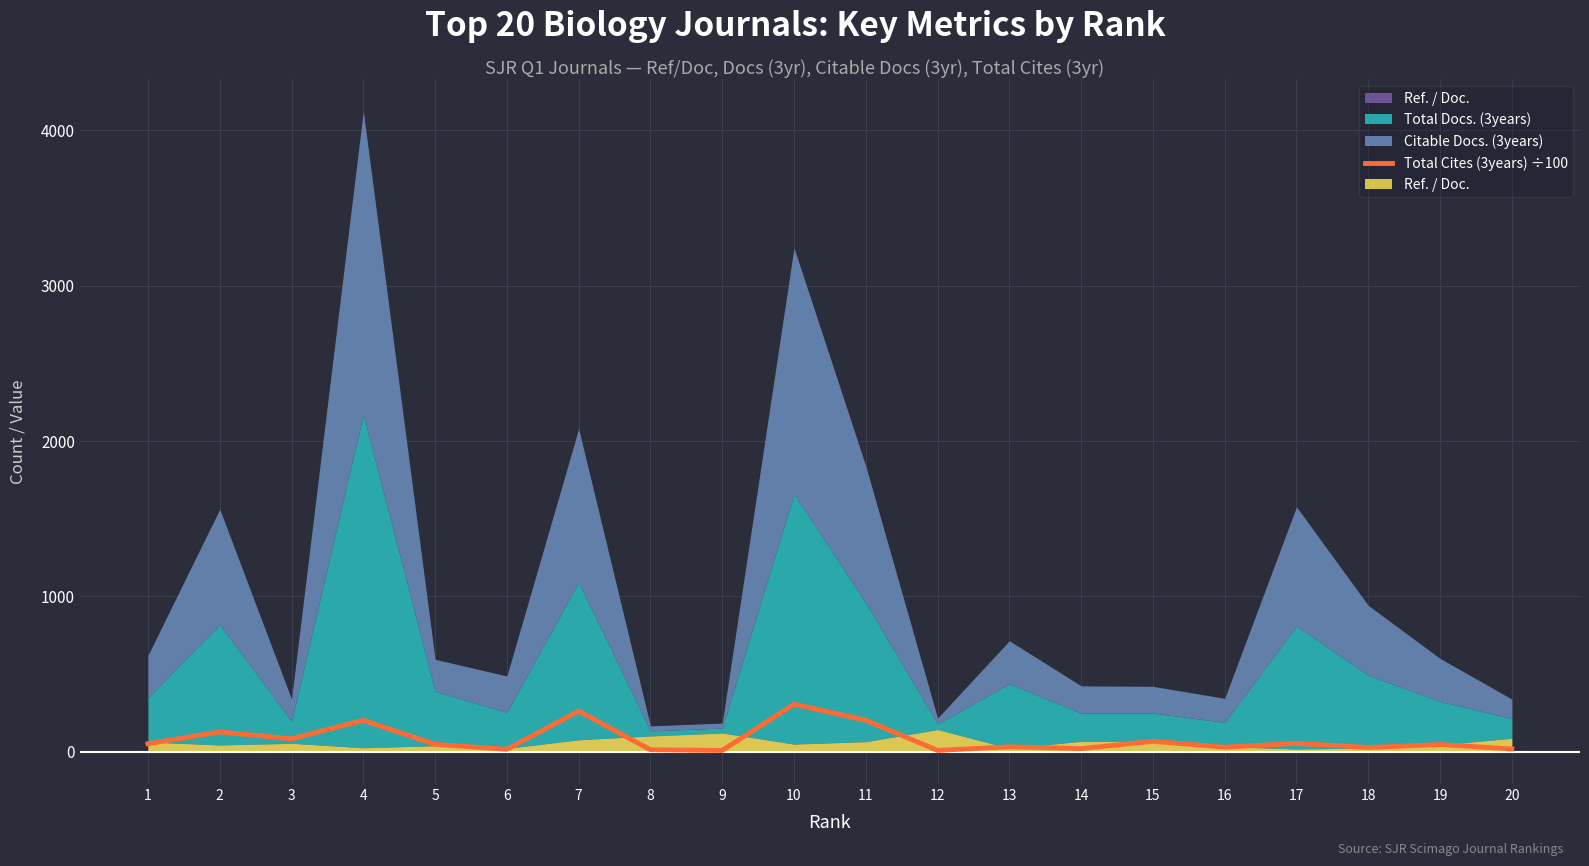

True or false: the data shows 30.9 at 16.

True